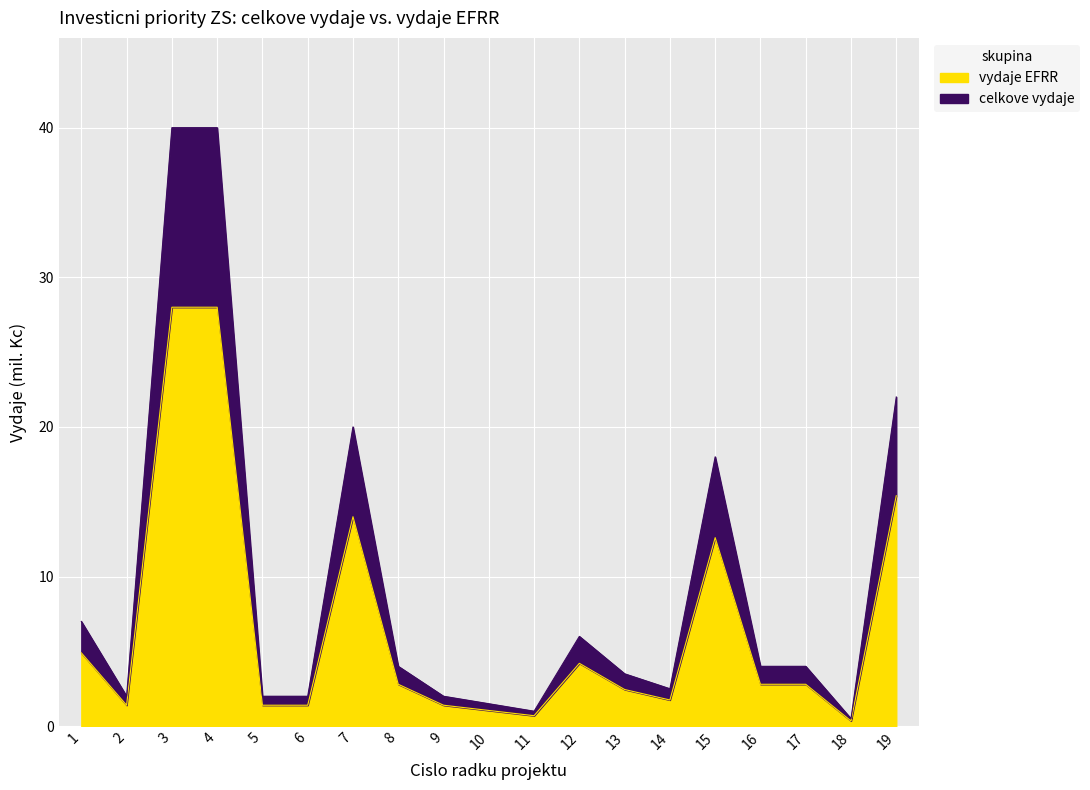

The vydaje EFRR (mil. Kc) series shows 28.1 at 7. True or false?

False